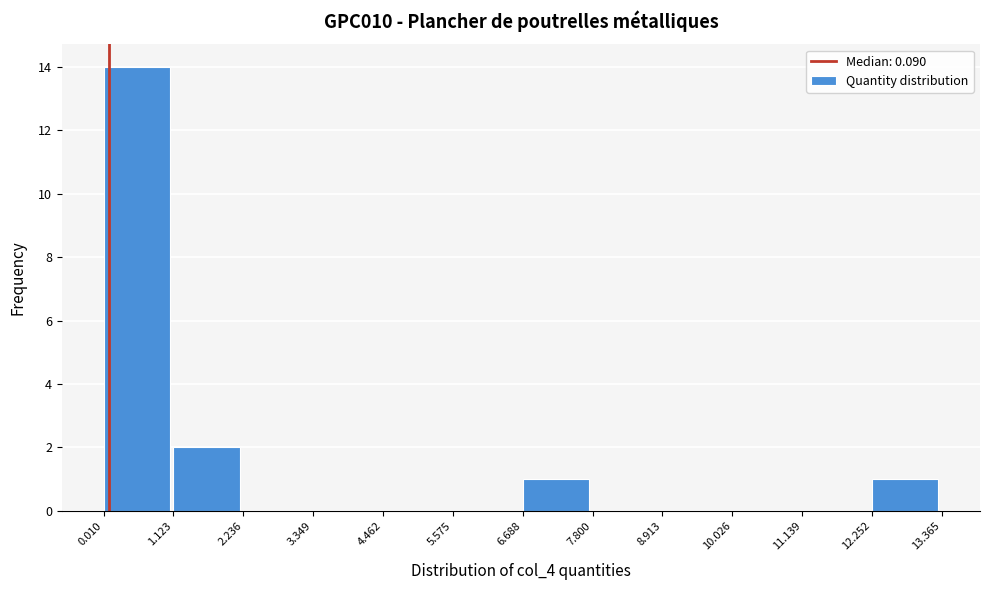

Reading left to right, list every bar in this chart as the range it spans on the x-axis followed by its height. The values are not printed on the chart, so give them approximately, as read against the axis.

0.010 to 1.123: 14
1.123 to 2.236: 2
2.236 to 3.349: 0
3.349 to 4.462: 0
4.462 to 5.575: 0
5.575 to 6.688: 0
6.688 to 7.800: 1
7.800 to 8.913: 0
8.913 to 10.026: 0
10.026 to 11.139: 0
11.139 to 12.252: 0
12.252 to 13.365: 1